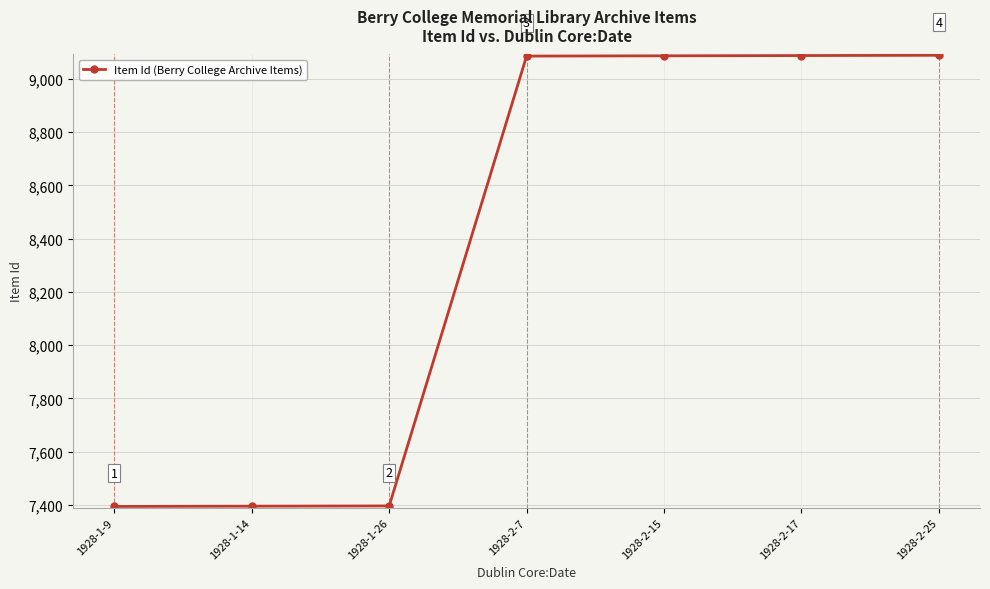

How many values are below 9086?

3